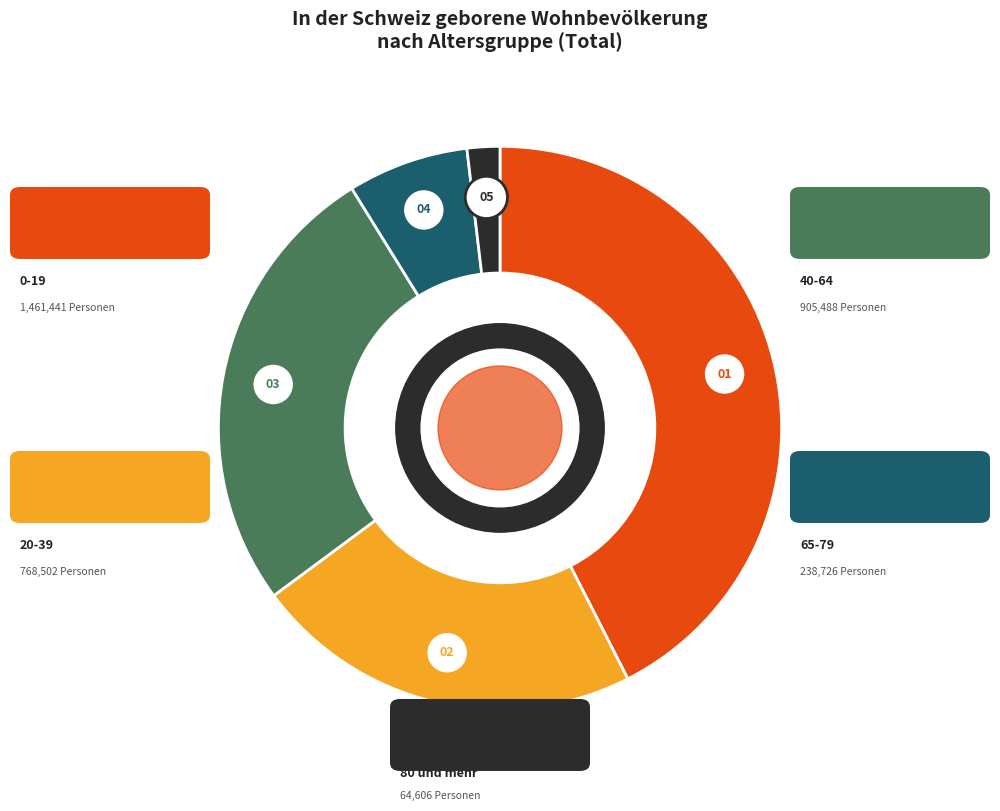

True or false: 40-64 accounts for 20% of the total.

False